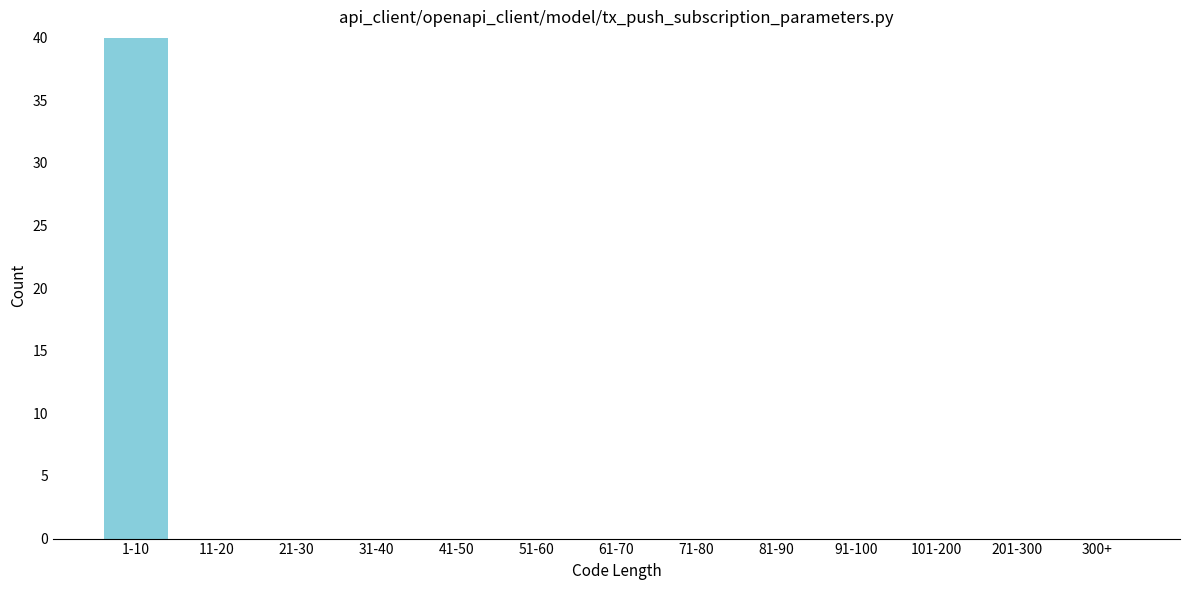

Reading left to right, transcribe all the data shown in this chart.

1-10=40	11-20=0	21-30=0	31-40=0	41-50=0	51-60=0	61-70=0	71-80=0	81-90=0	91-100=0	101-200=0	201-300=0	300+=0